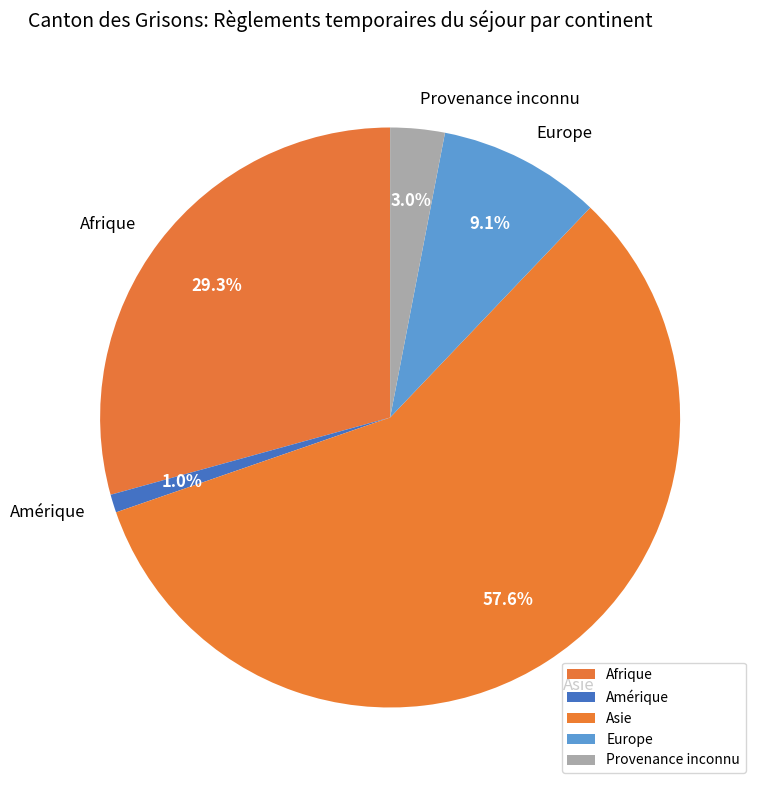

Rank the categories by value from lowest to highest.

Amérique, Provenance inconnu, Europe, Afrique, Asie